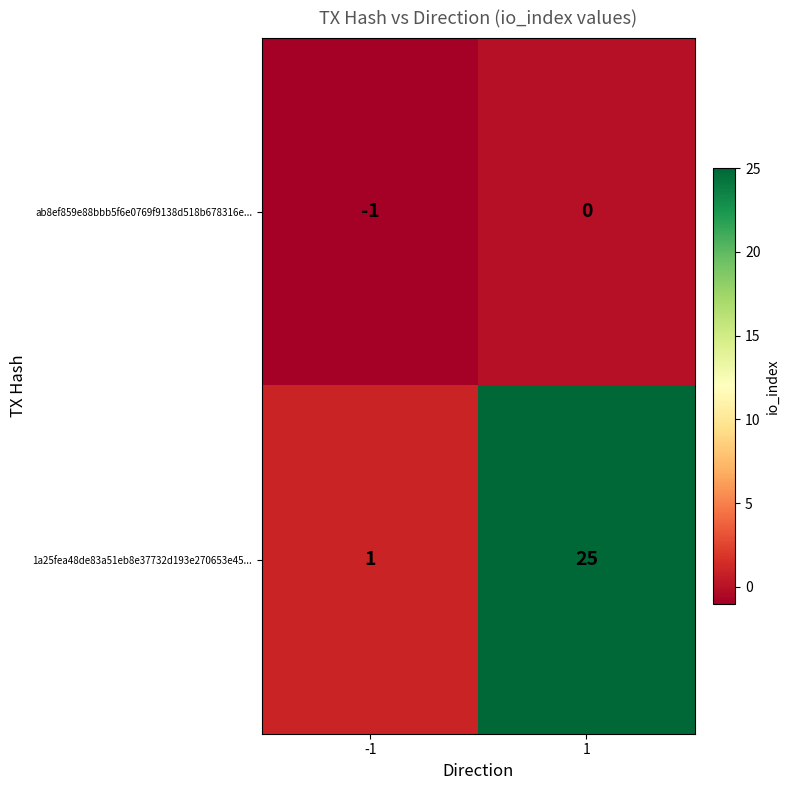

List the series in order of their overall mean, highest first.

1a25fea48de83a51eb8e37732d193e270653e45..., ab8ef859e88bbb5f6e0769f9138d518b678316e...